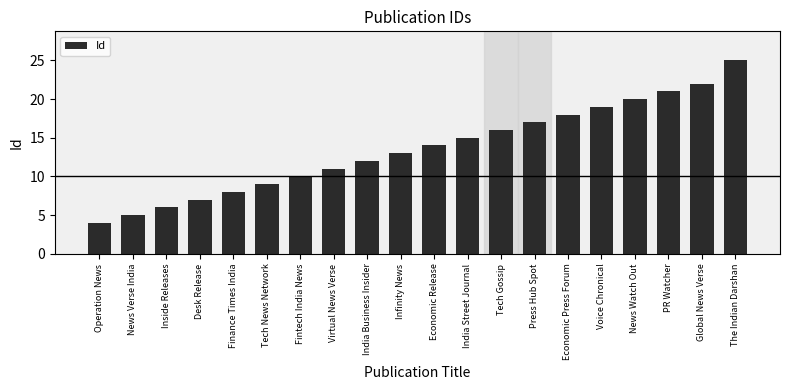

What is the label of the 1st bar from the left?

Operation News